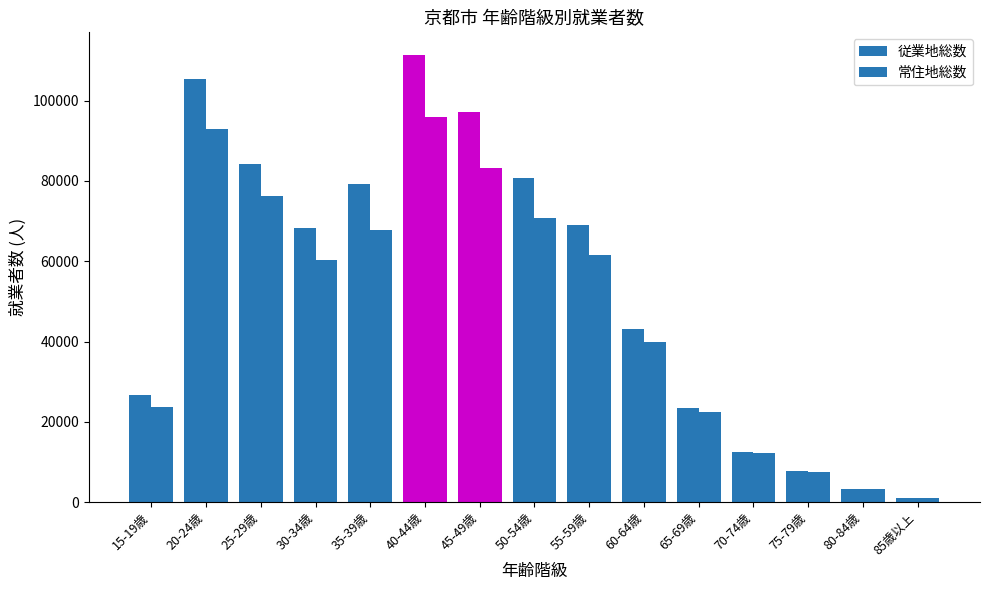

Read the 従業地総数 value at 75-79歳, to the nearest 100.

7700